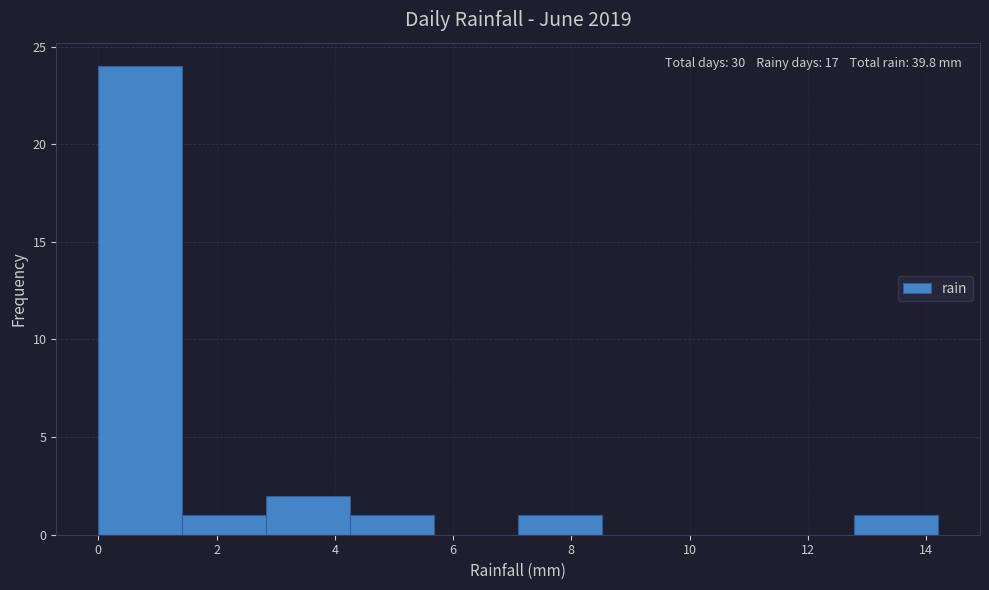

Over which range of the x-axis is the bar tallest?

0.00 to 1.42